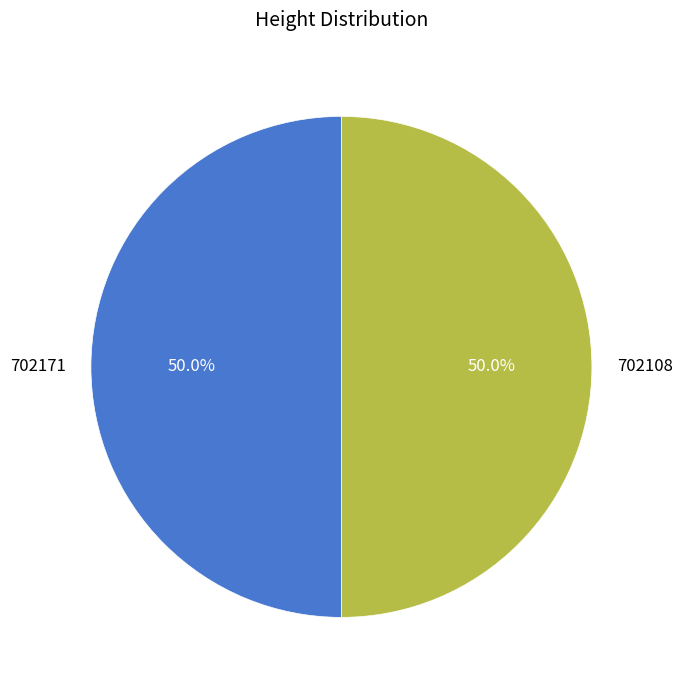

What percentage is NOT represented by 702108?

50.0%